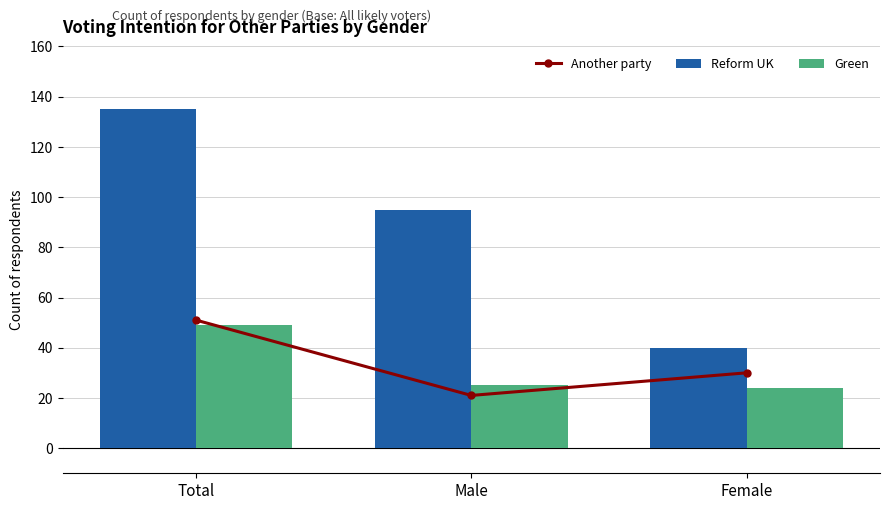

Where does the Reform UK series first go above 95?

Total